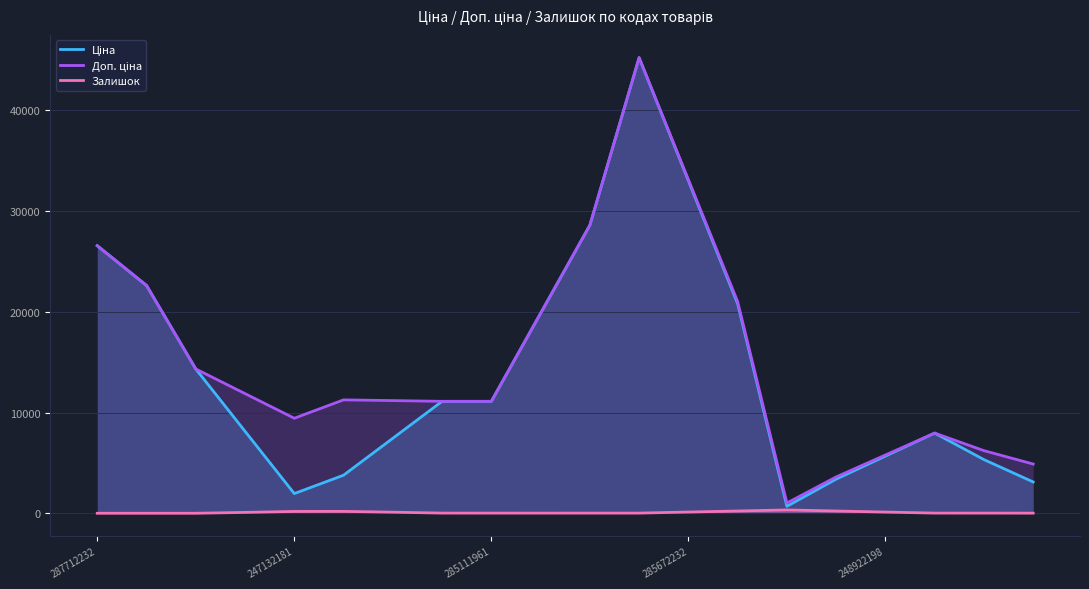

The Доп. ціна series shows 19856.7 at 9. True or false?

True